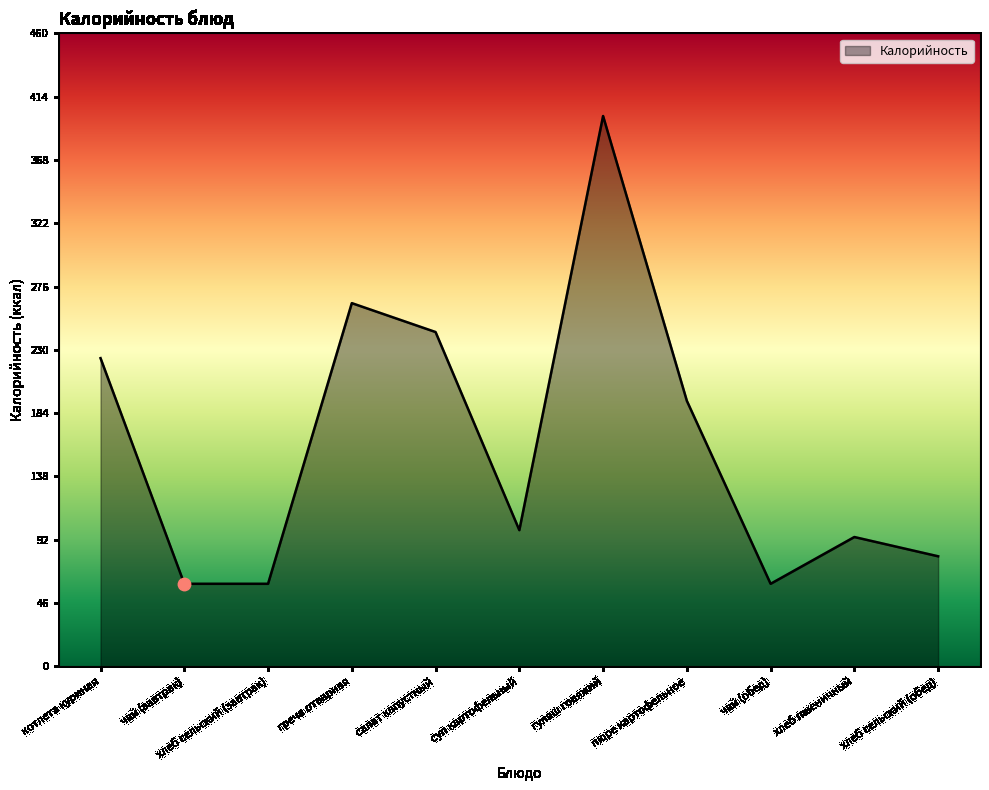

What is the change in value from котлета куриная to суп картофельный?

-125